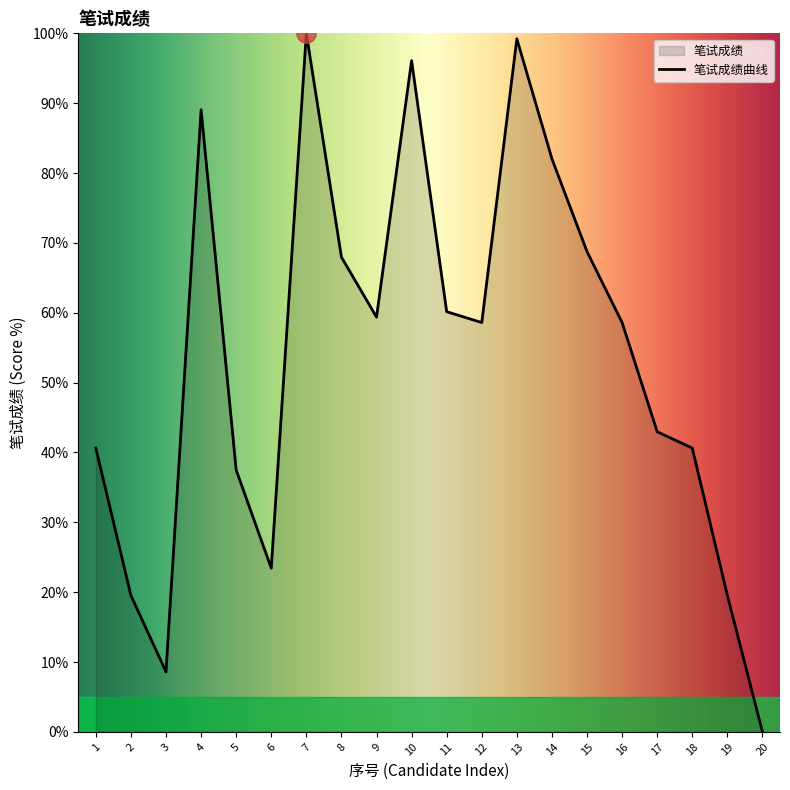

Which label corresponds to the smallest value in the chart?

20